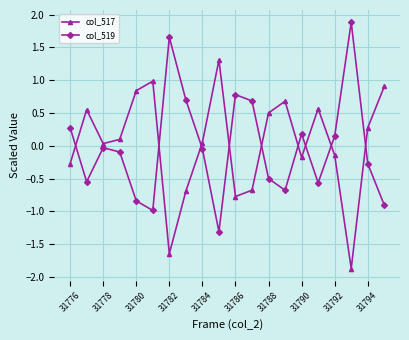

Which series has the largest total across all categories?

col_517